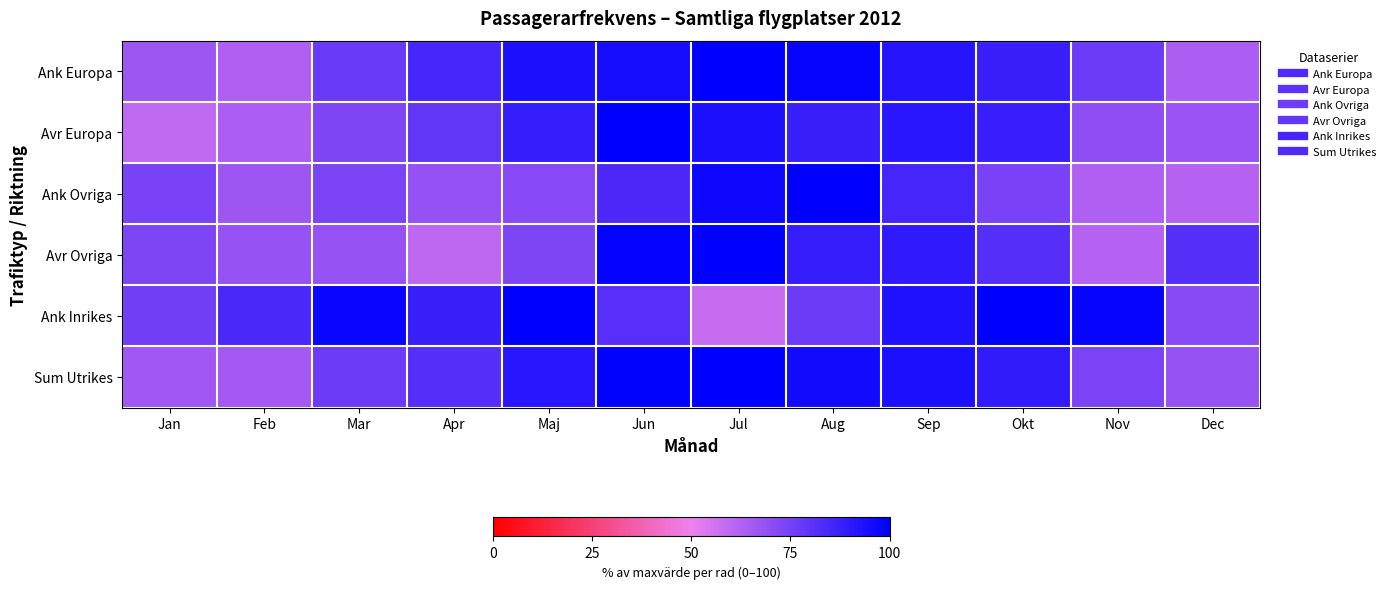

Which category has the highest value across all series?

Jul